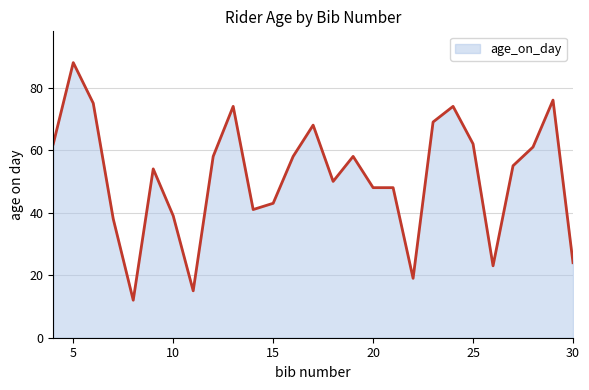

What is the greatest value displayed?

88